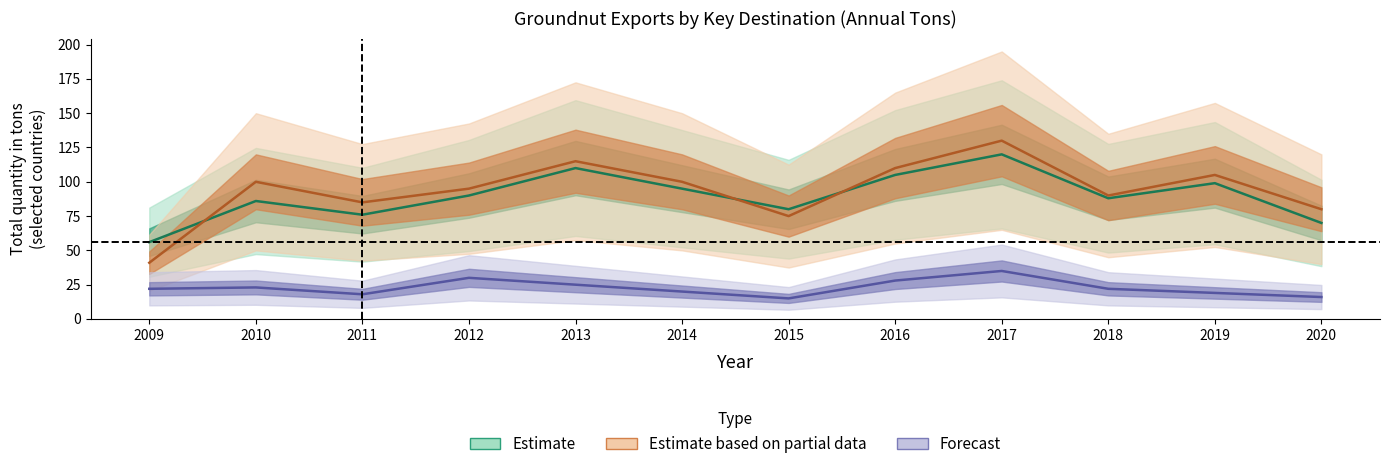

Where does the Kenya_Ton series first go above 100?

2013